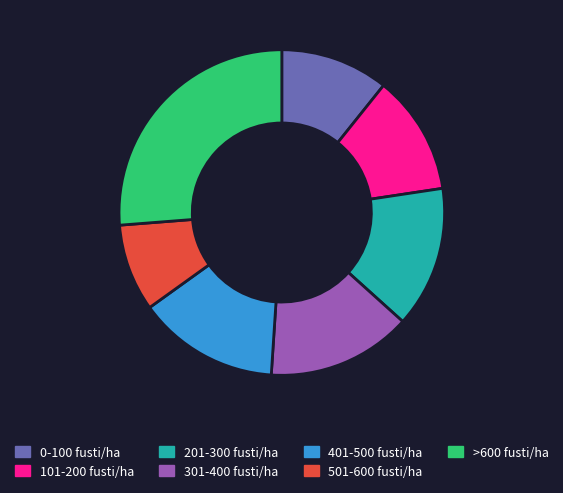

True or false: 401-500 fusti/ha accounts for 4% of the total.

False